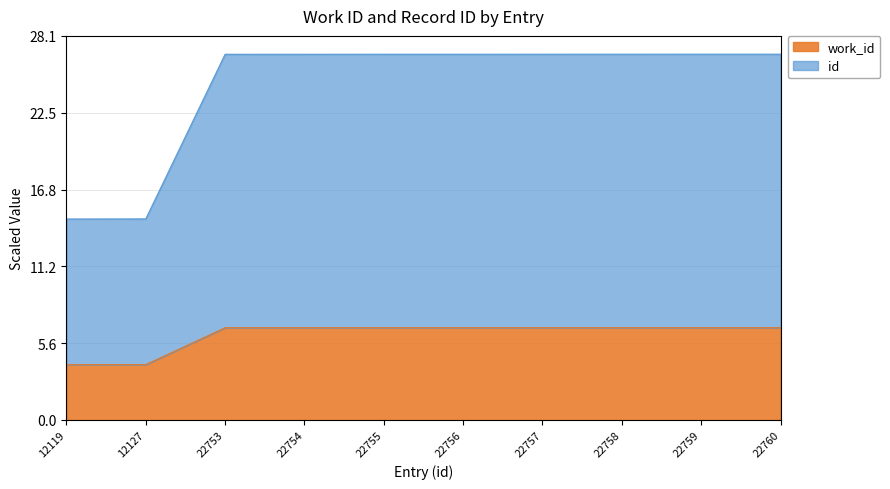

What is the minimum value shown in the chart?

4.0